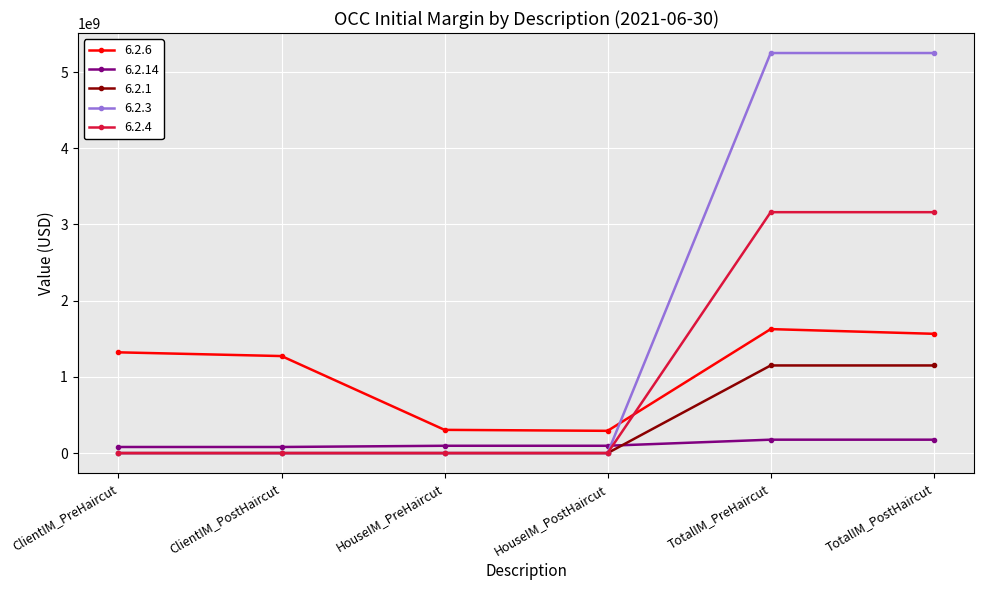

Rank the series at TotalIM_PreHaircut from lowest to highest value.

6.2.14, 6.2.1, 6.2.6, 6.2.4, 6.2.3